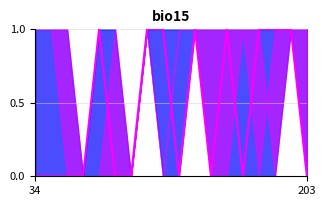

How many values are above zero?

8